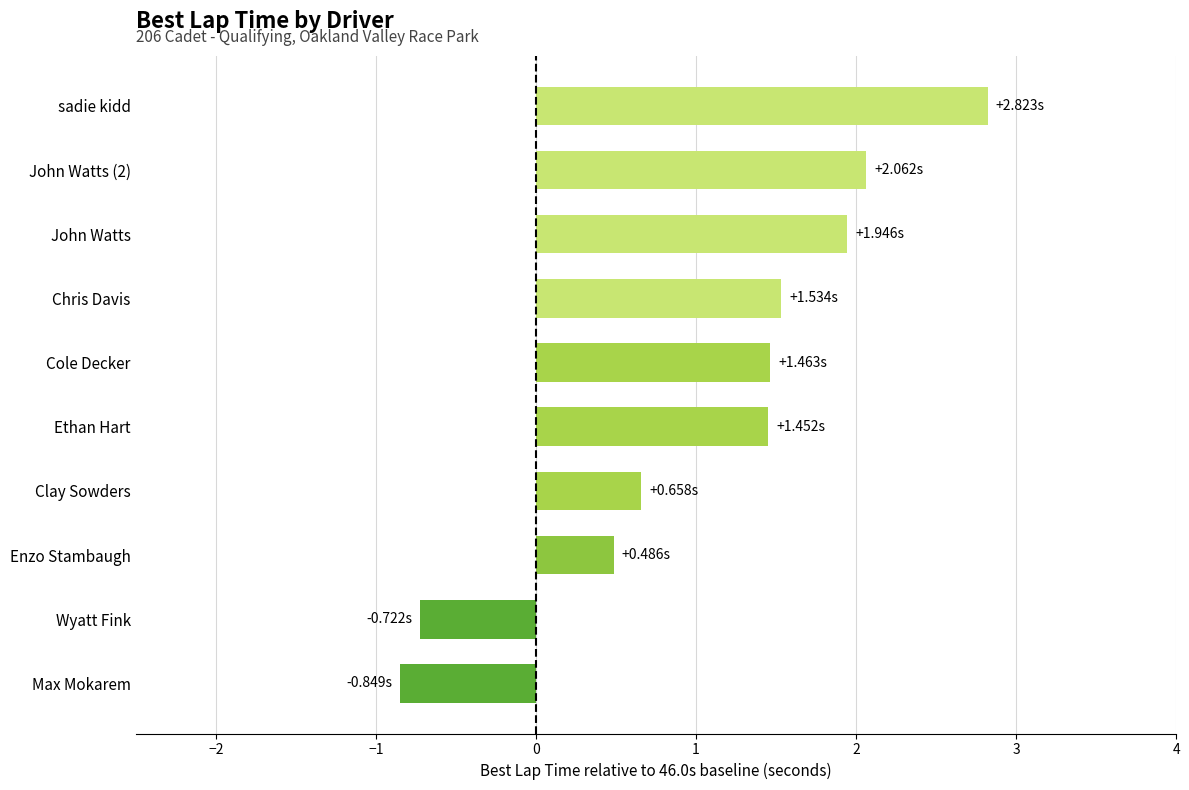

Count the number of categories in the chart.

10